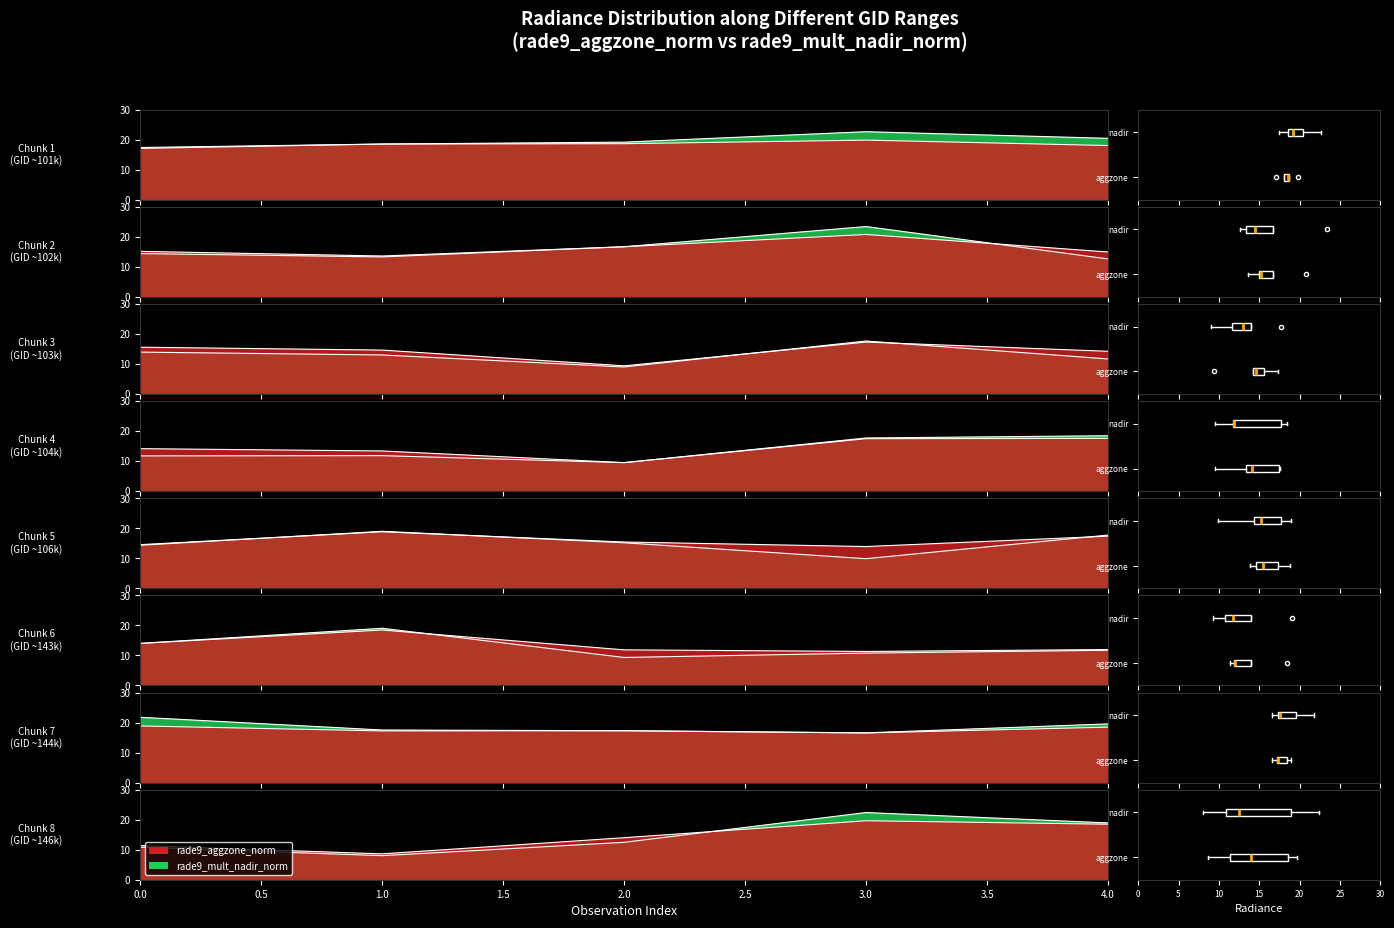

True or false: rade9_mult_nadir_norm has more than 1 interior local peaks.

True